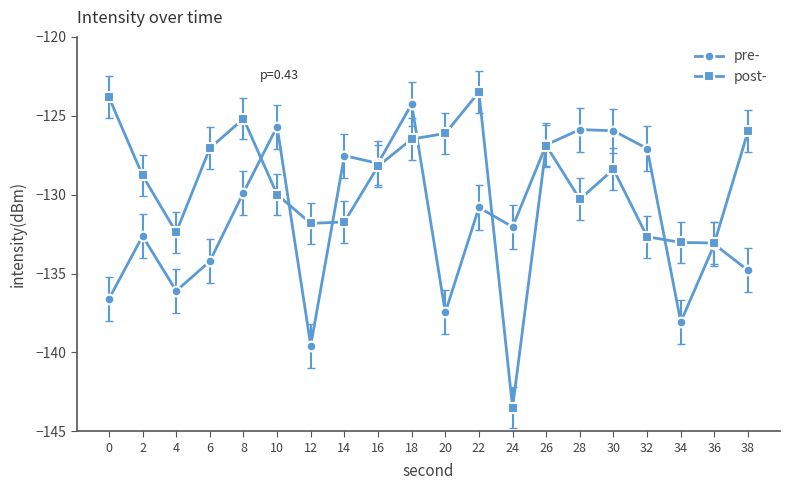

At which category is the sum across all series the highest?

18